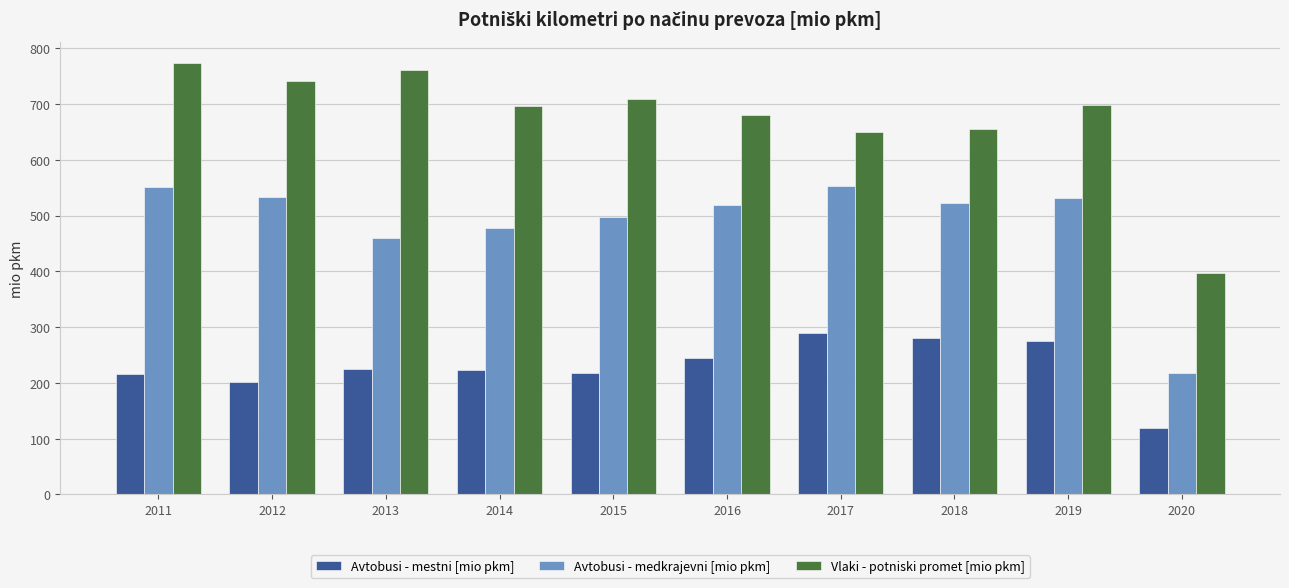

Which label corresponds to the smallest value in the chart?

2020